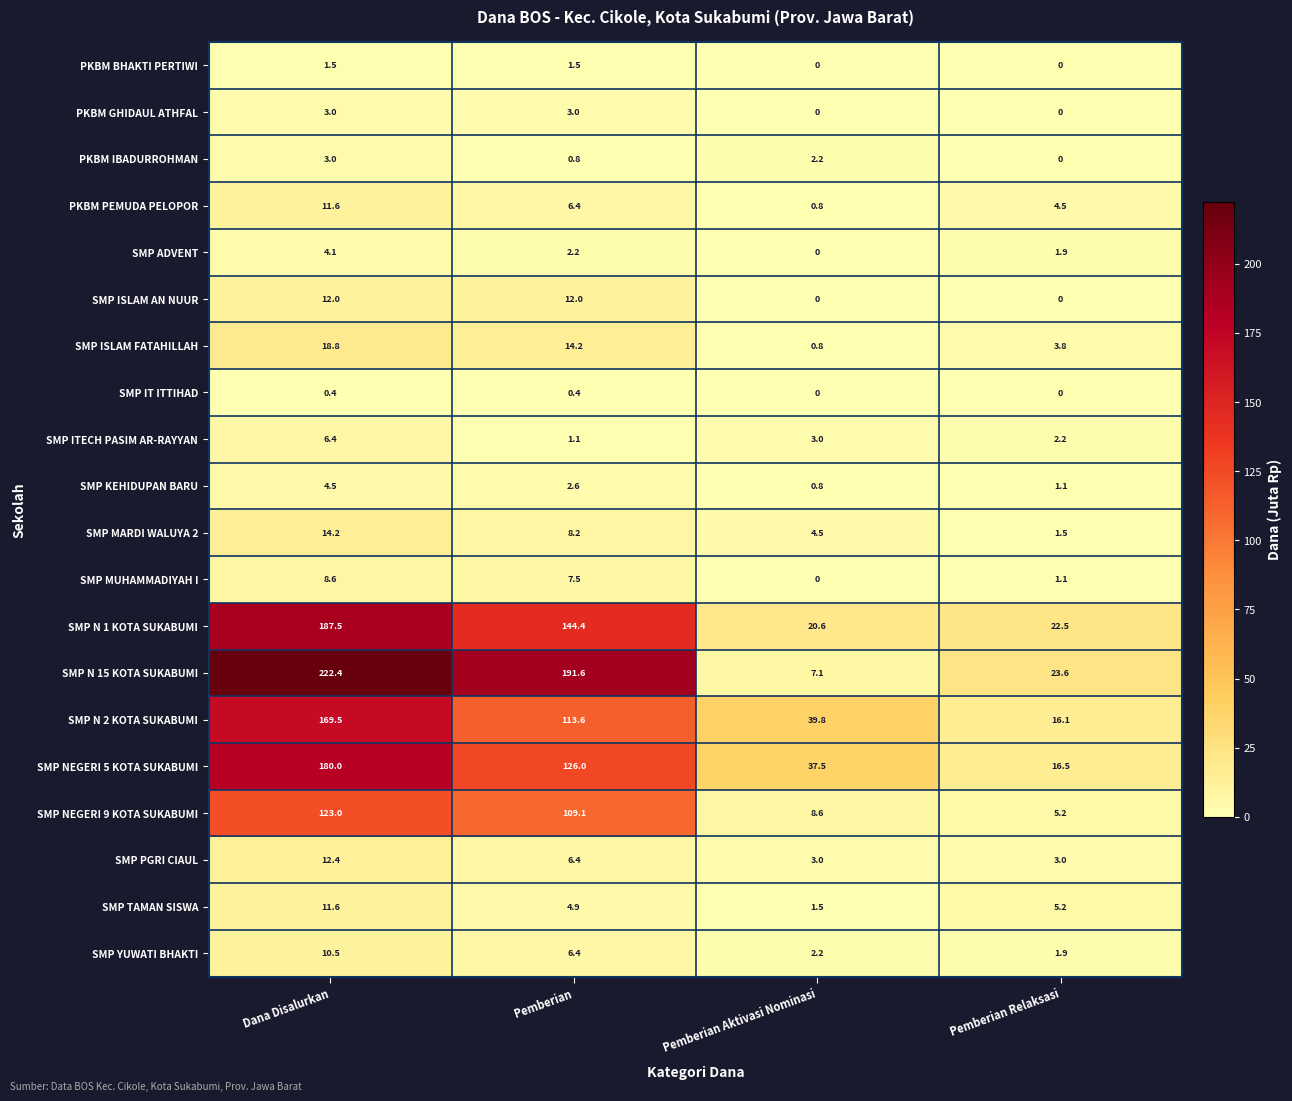

The value of SMP NEGERI 9 KOTA SUKABUMI at Pemberian is 109.1. True or false?

True